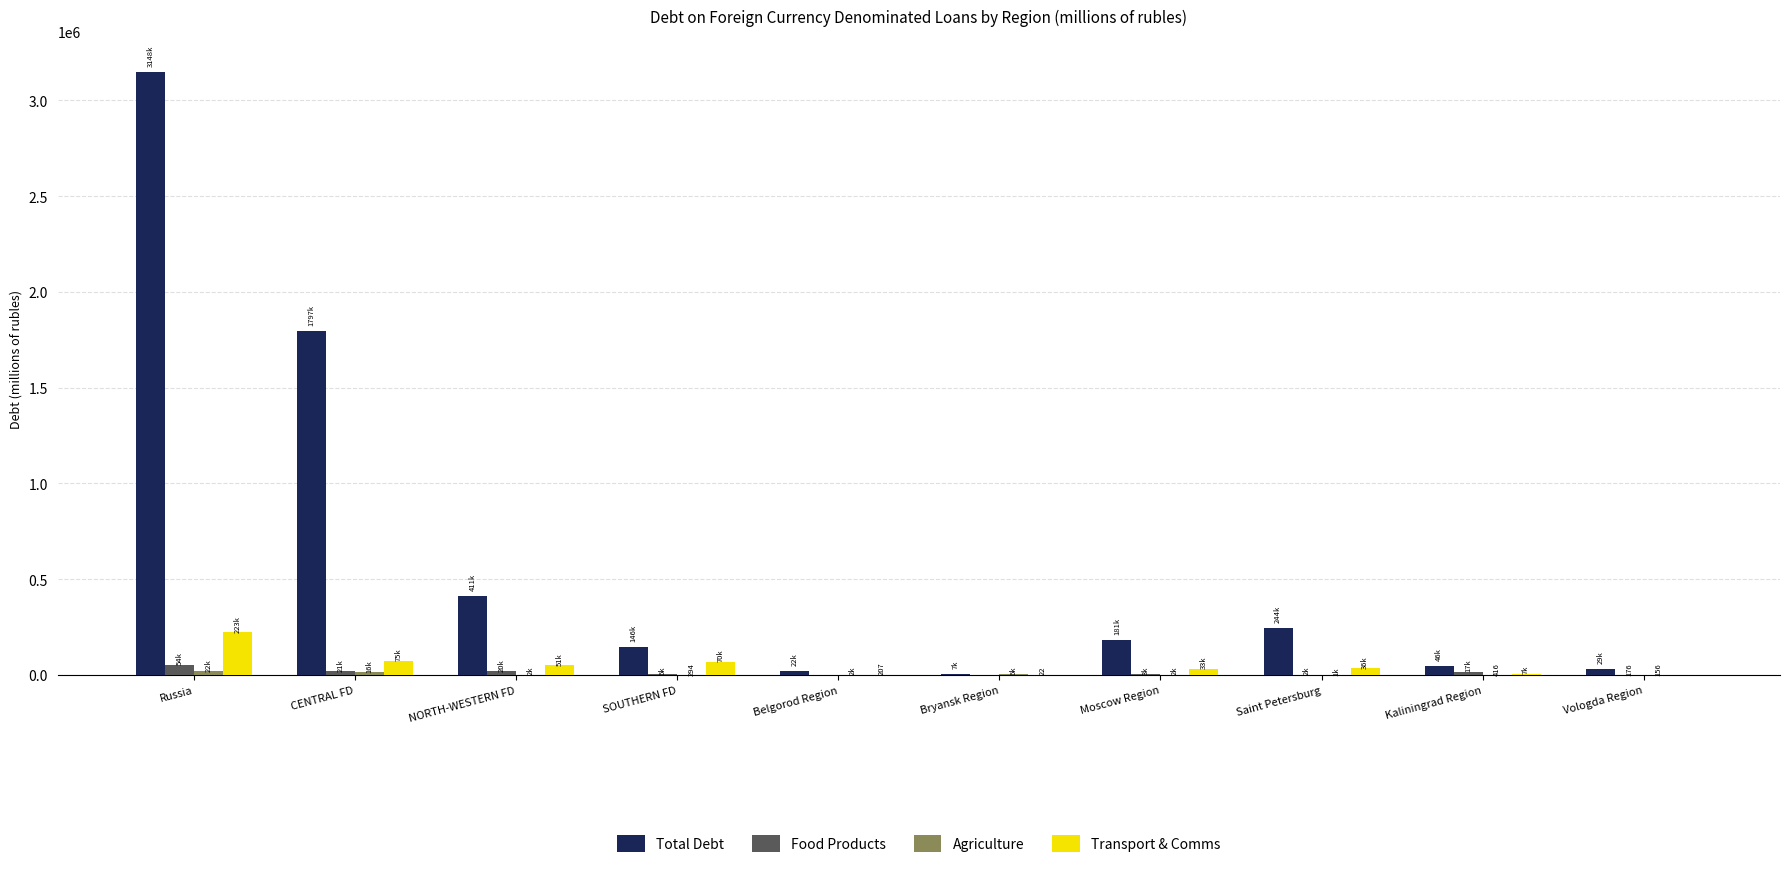

True or false: Total Debt has a value of 4339924 at Russia.

False